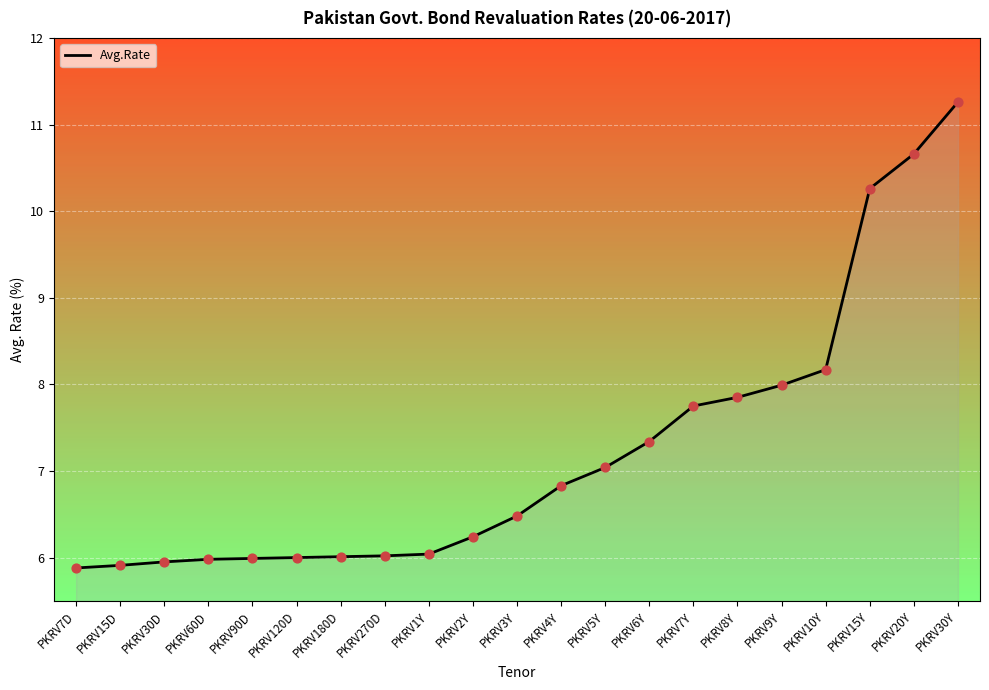

What is the change in value from PKRV5Y to PKRV7Y?

+0.7